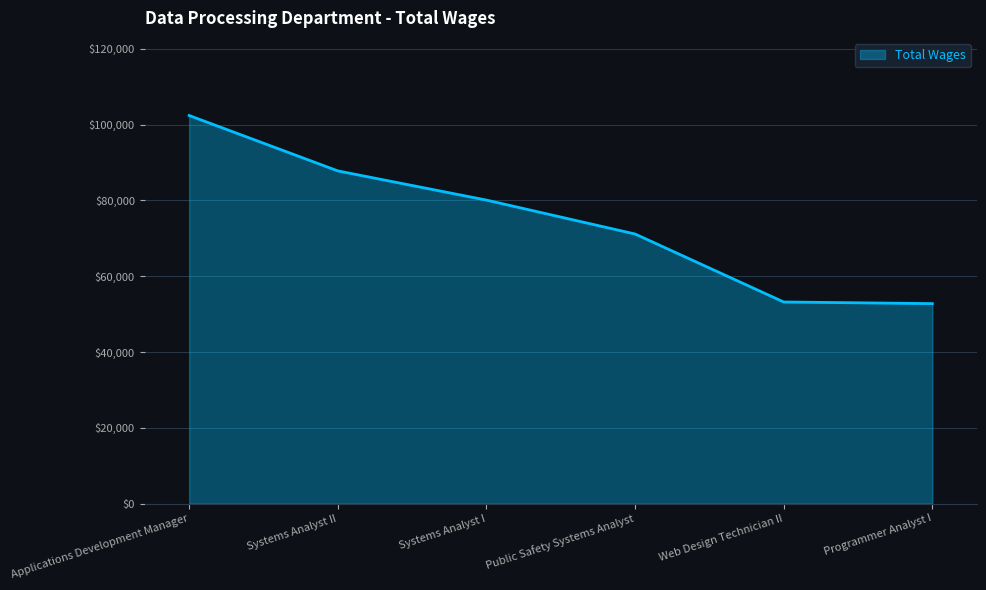

How many values are below 80102?

3